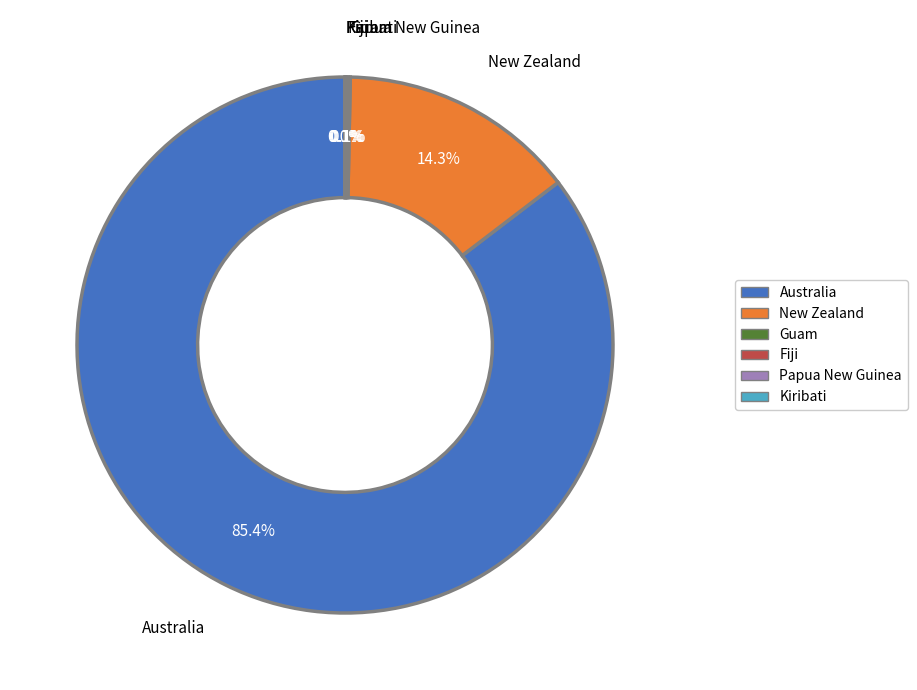

Which slice is the largest?

Australia